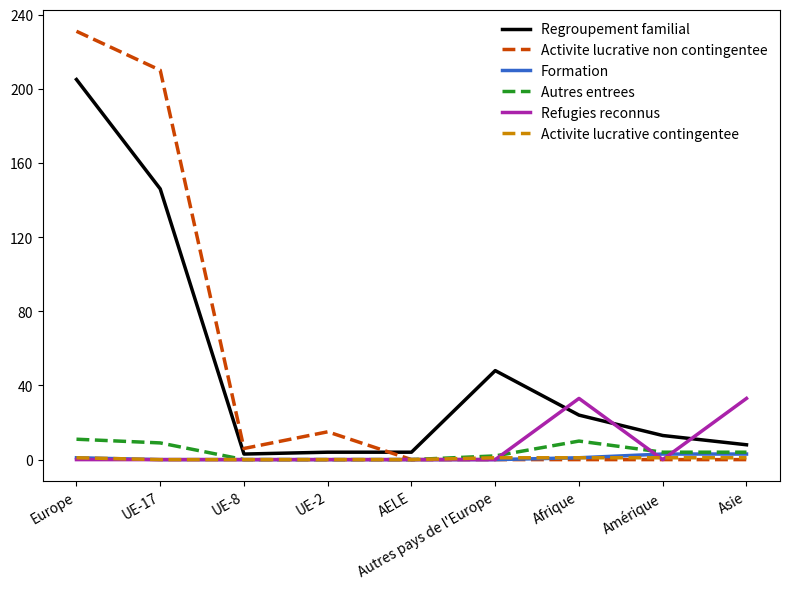

The Refugies reconnus series shows 17 at Europe. True or false?

False